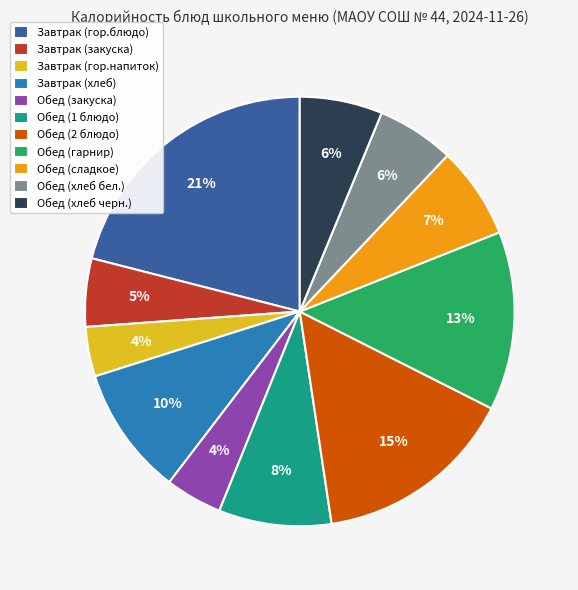

True or false: Обед (гарнир) accounts for 13% of the total.

True